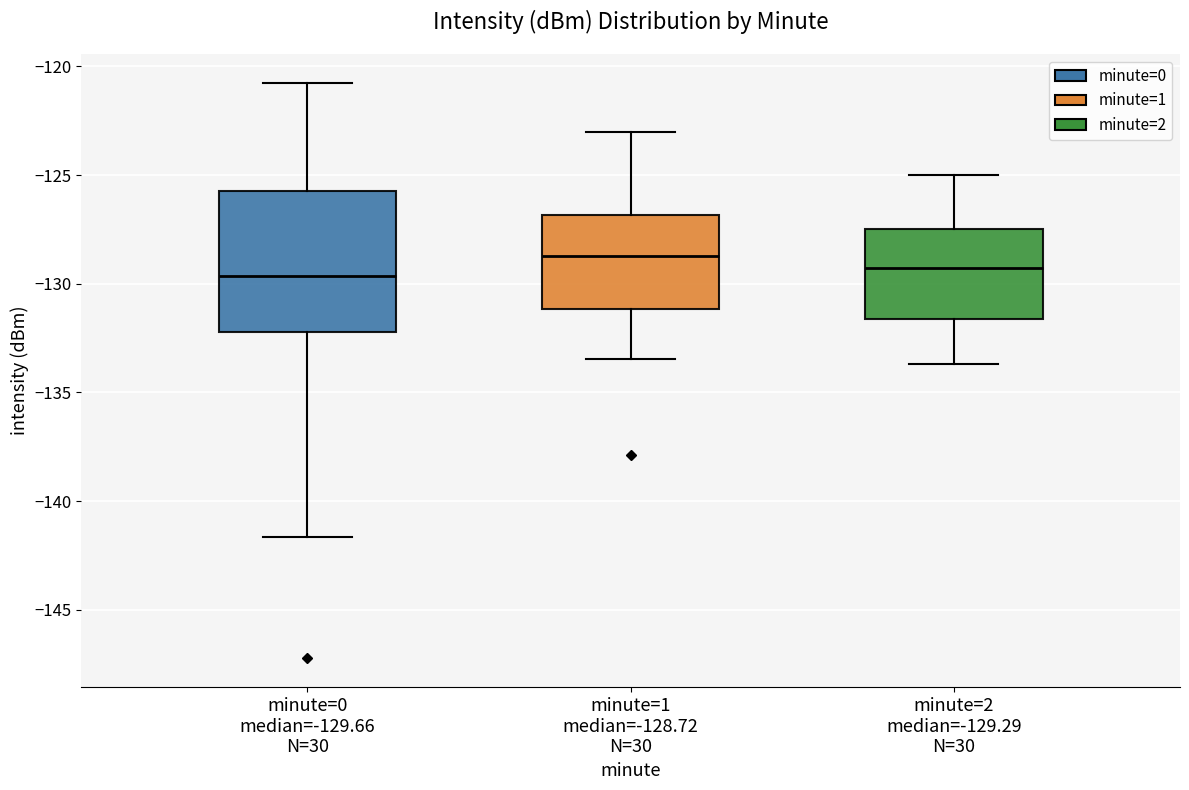

Which box is the tallest, from its lower edge to its upper edge?

minute=0 median=-129.66 N=30